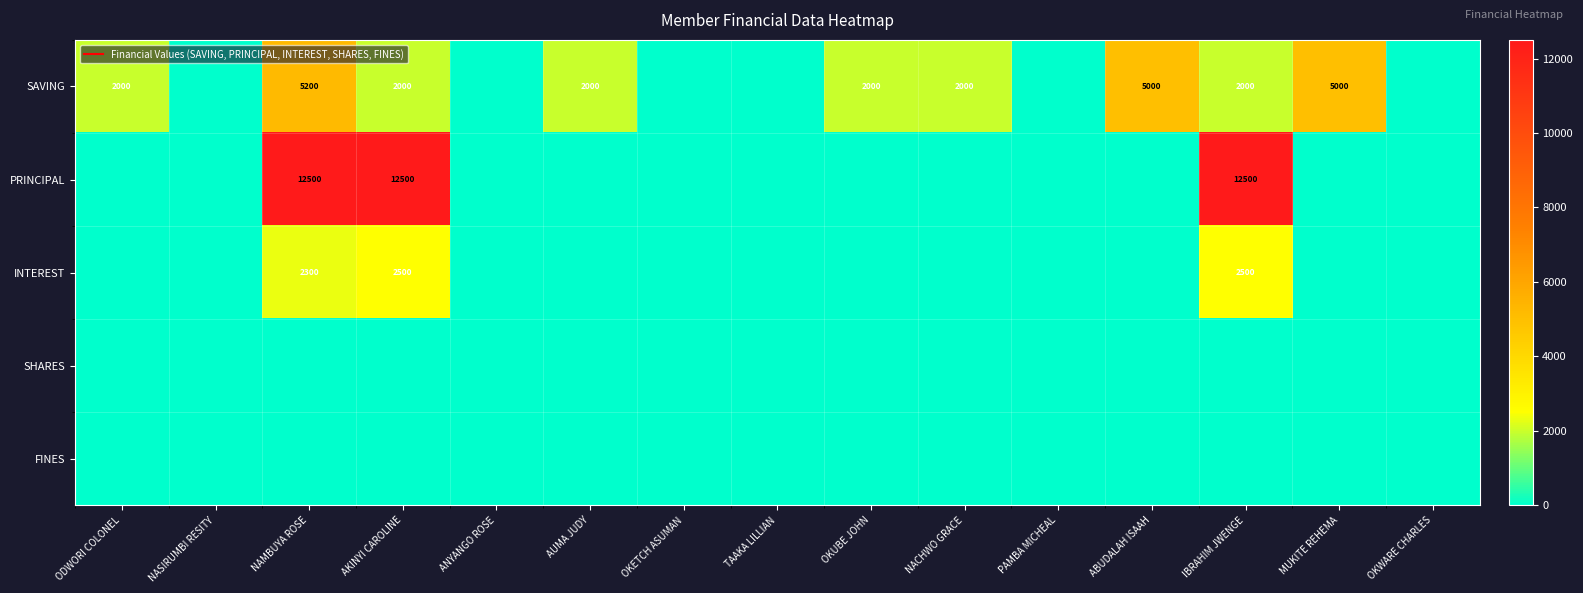

True or false: FINES has a value of 0 at ABUDALAH ISAAH.

True